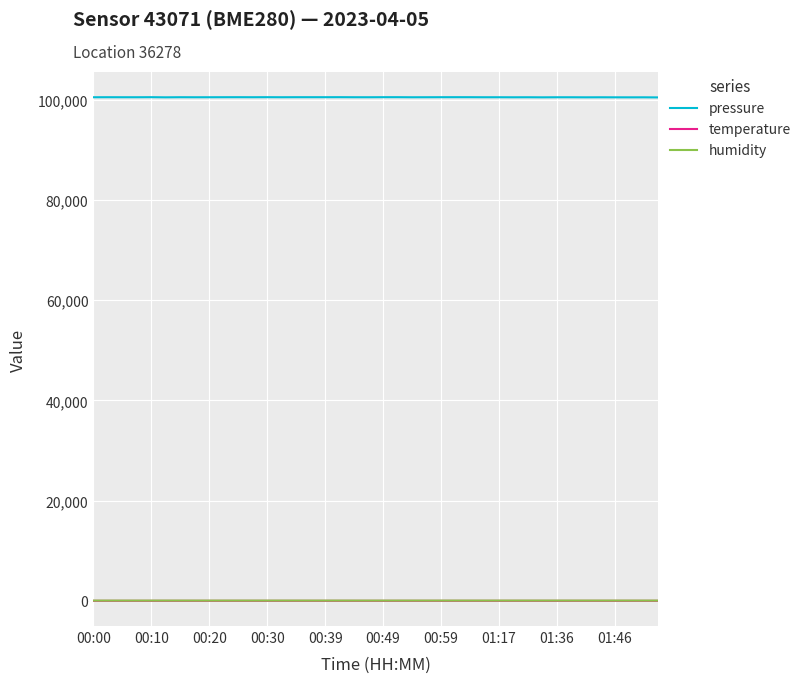

What is the greatest value displayed?

100487.1